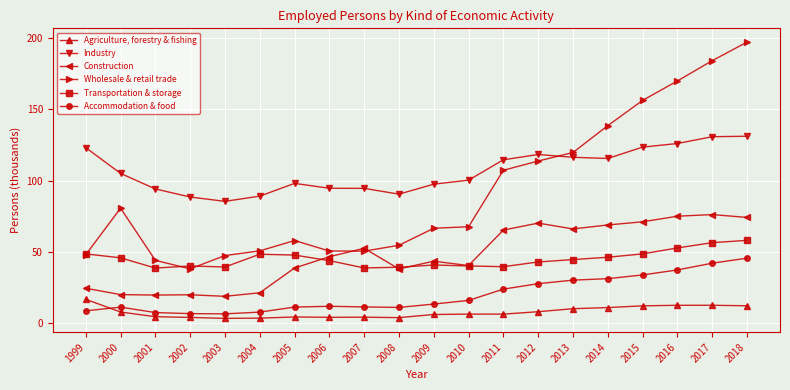

What is the value of the Accommodation & food point at the 11th from the left?

13.5